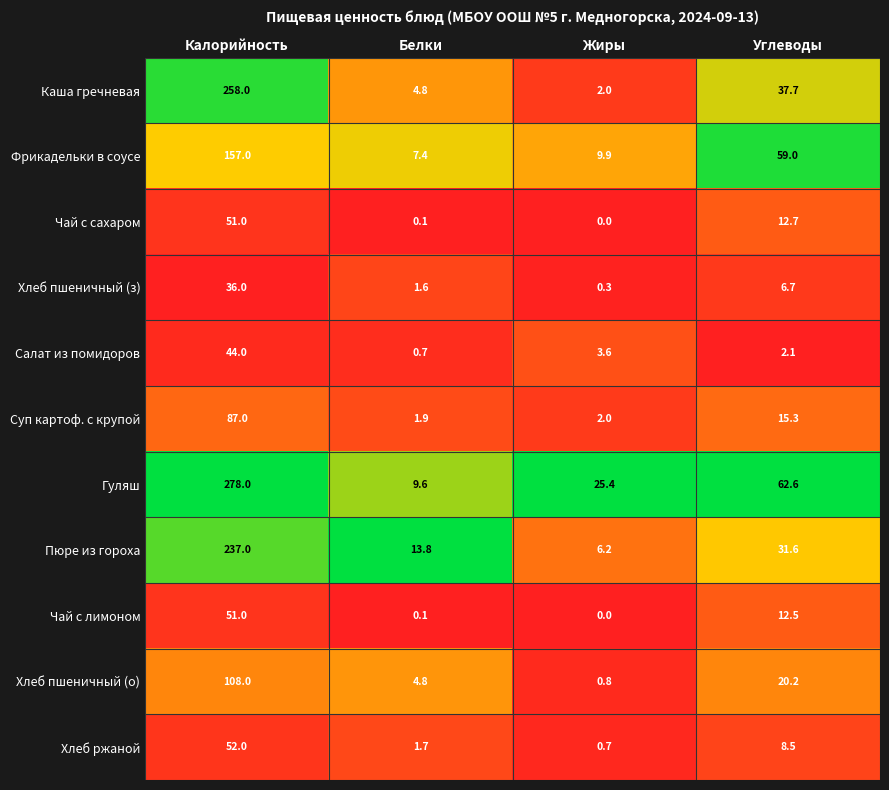

Is it true that Каша гречневая equals 0.8 at Жиры?

False